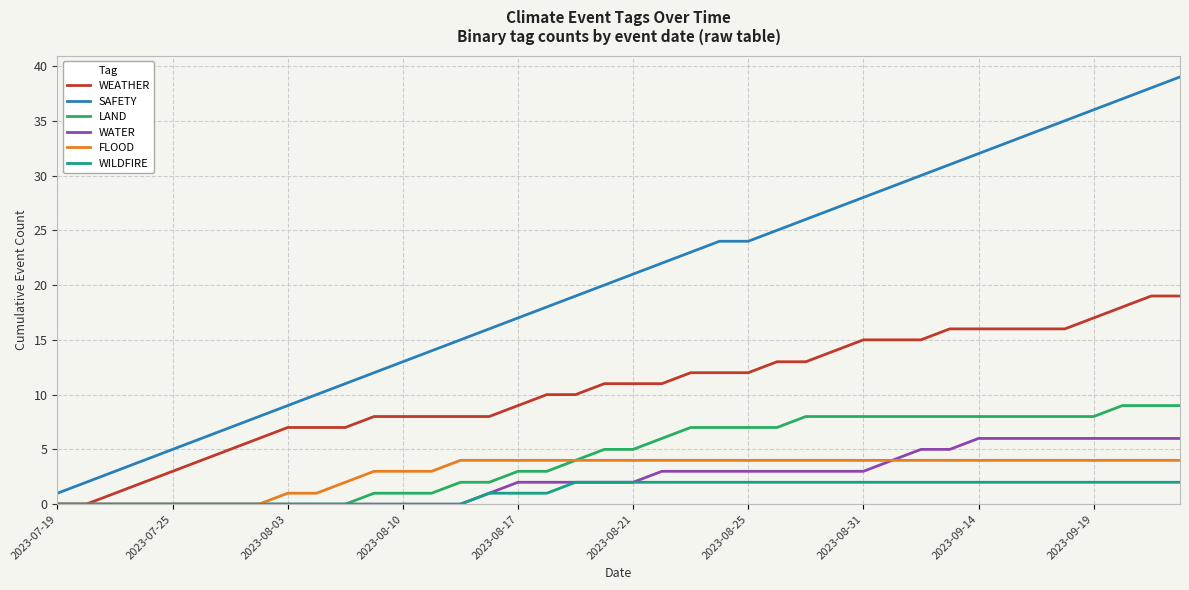

Which series has the largest range (max minus min)?

SAFETY